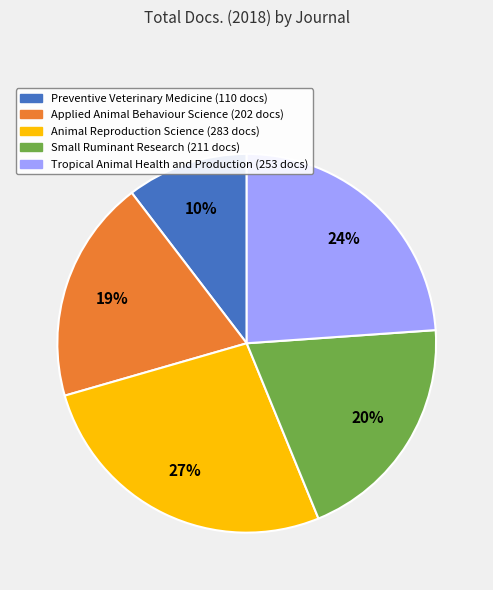

True or false: Small Ruminant Research accounts for 8% of the total.

False